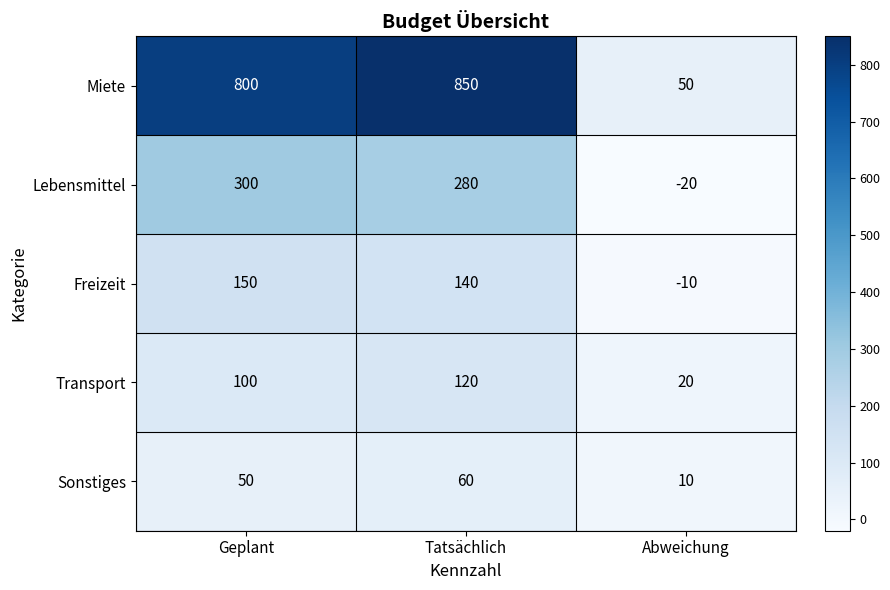

What is the difference between the highest and lowest values at Geplant?

750